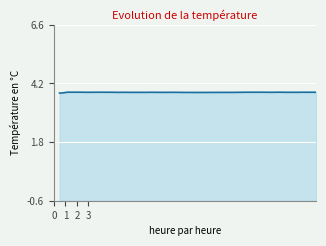

Which has a higher value, 4 or 26?

4